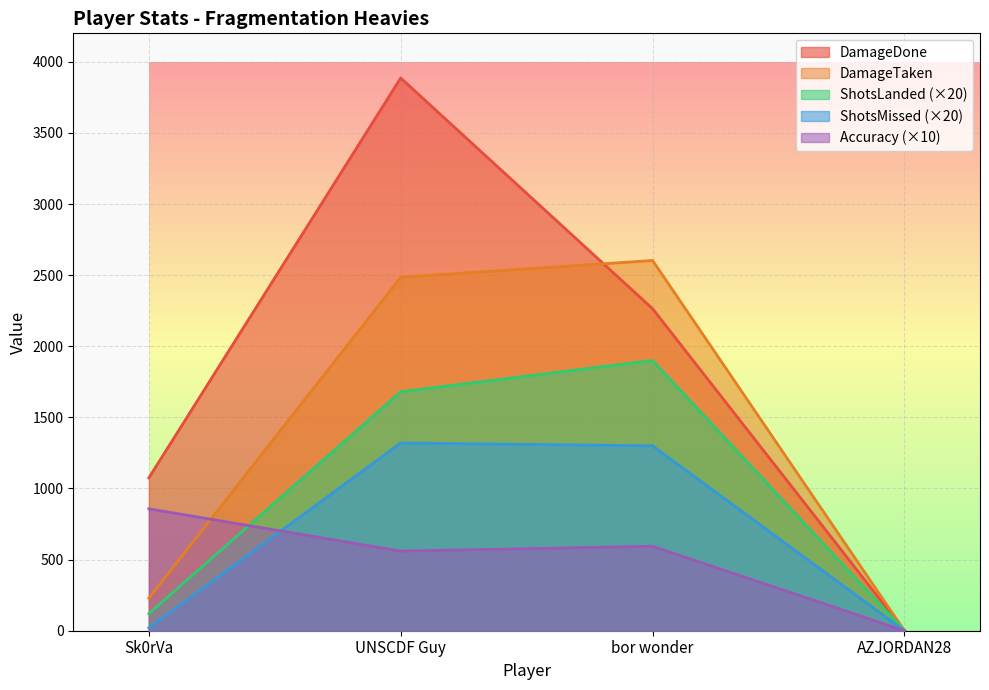

Count the DamageDone values in the range 1075 to 3886.

3